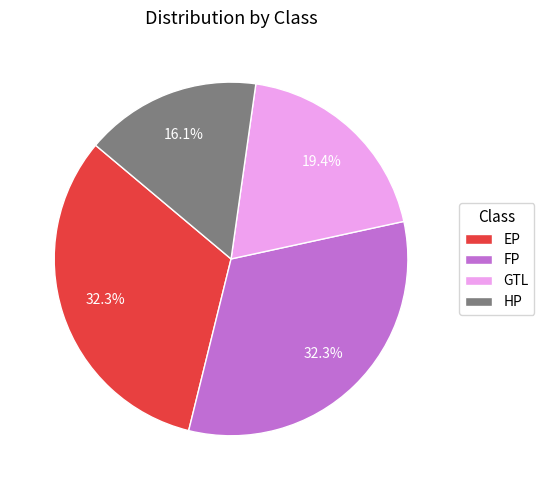

Does HP account for over 50% of the chart?

No